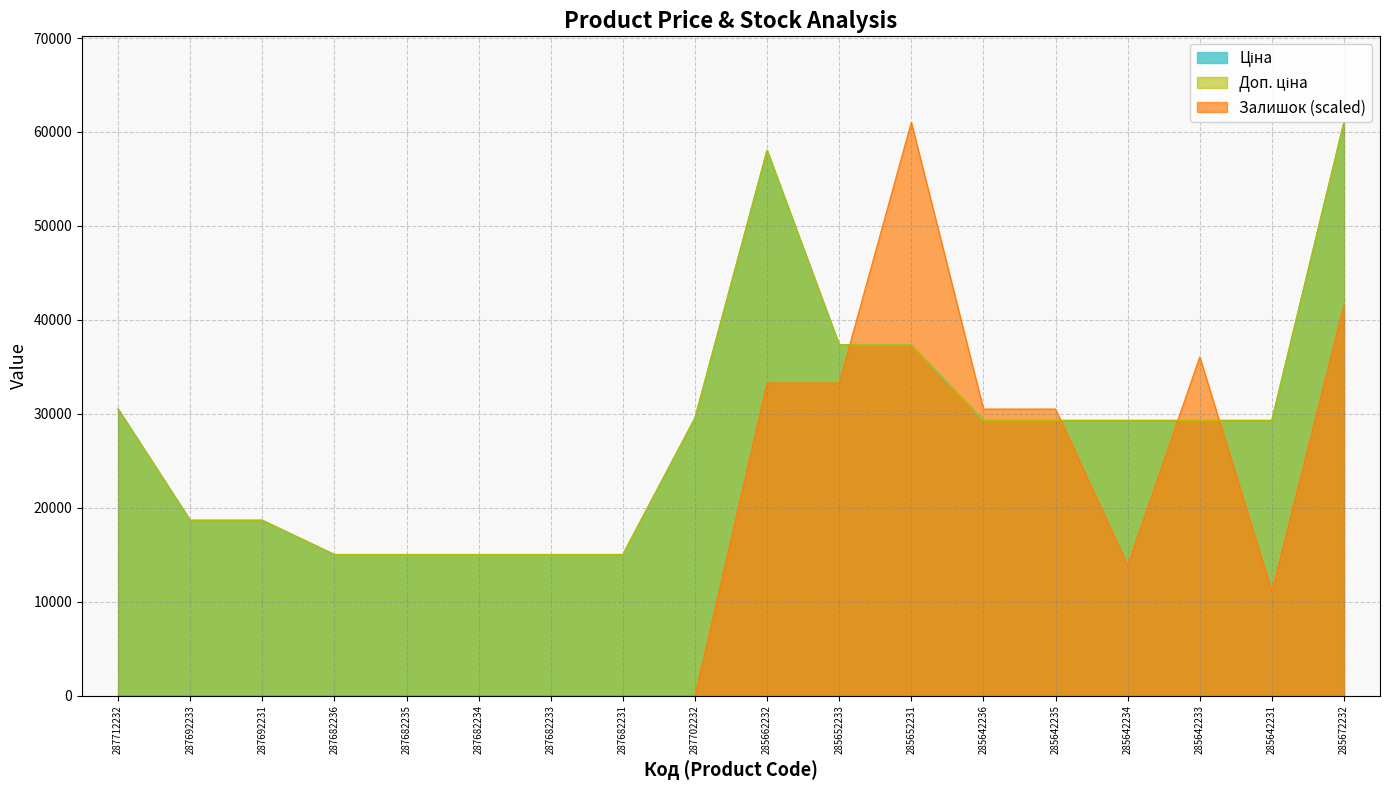

What is the difference between the second highest and second lowest values in the Ціна series?

43017.8